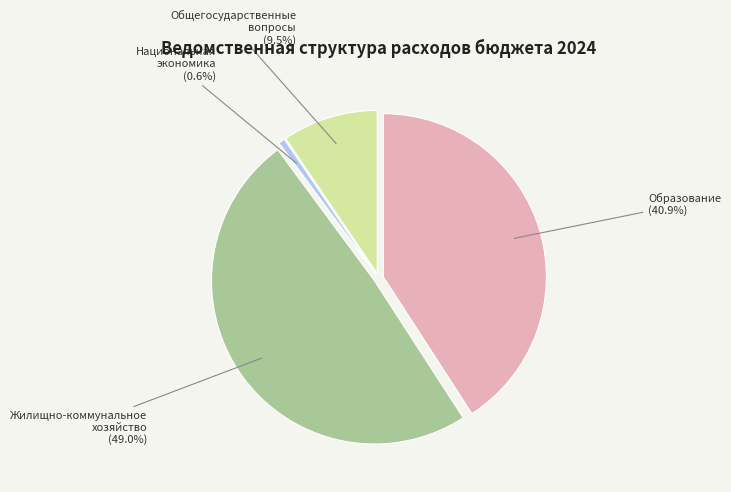

Is there any slice that represents more than half of the pie?

No